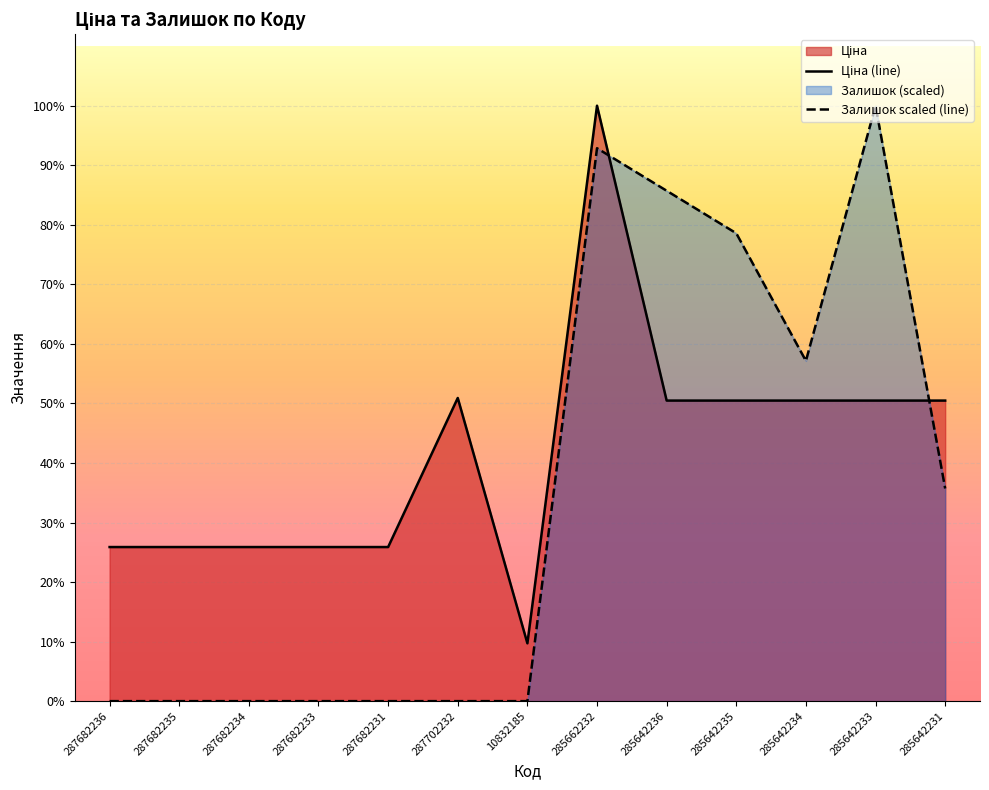

Which series ends up on top after the final intersection of Ціна and Залишок?

Ціна